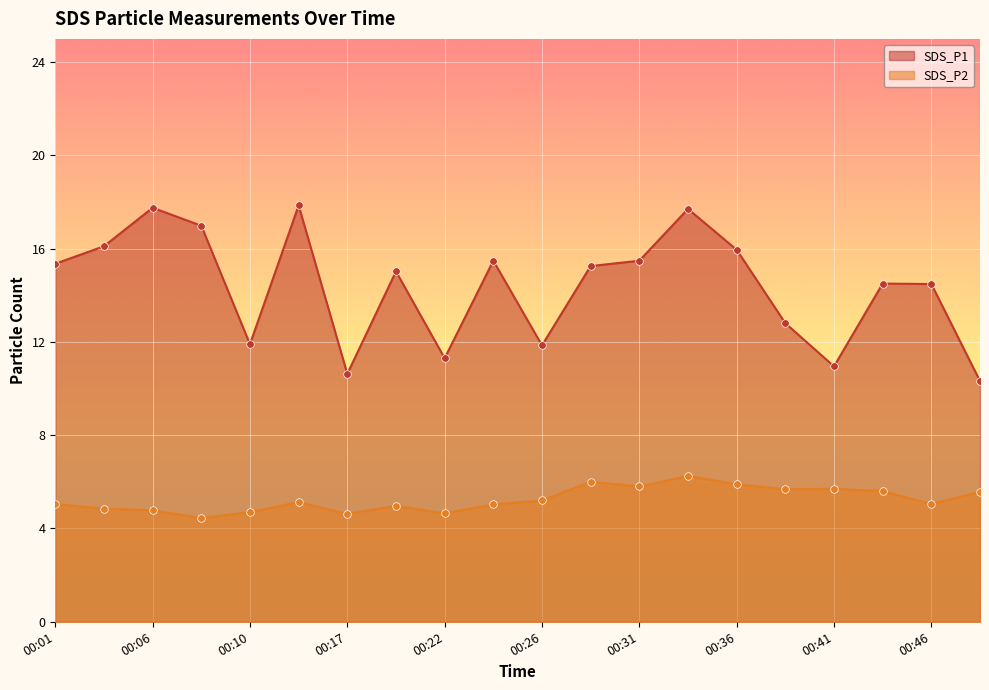

Which series contains the lowest Y value?

SDS_P2